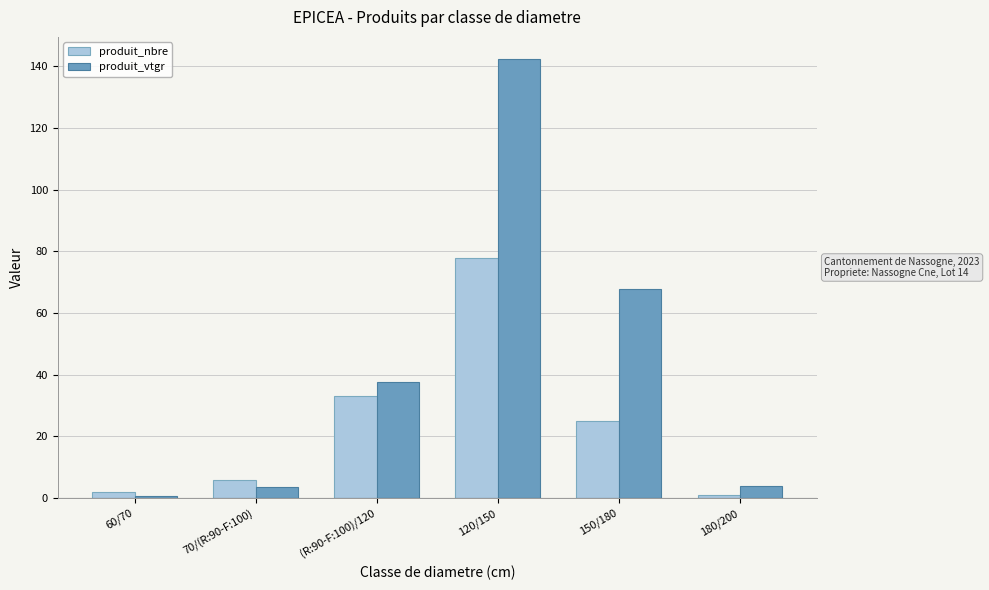

Which series has the largest total across all categories?

produit_vtgr